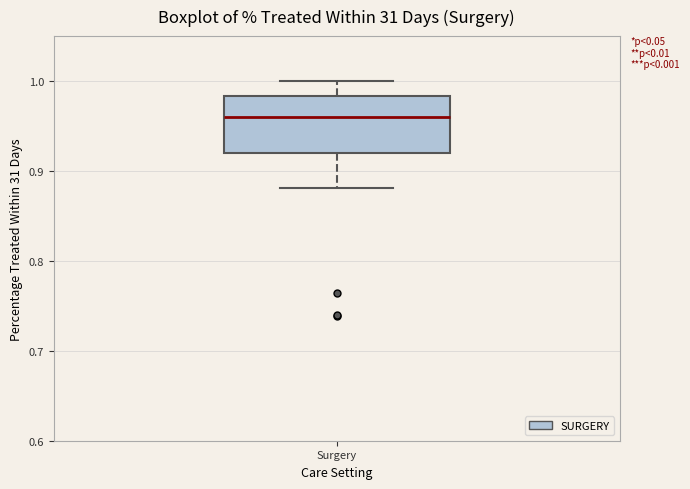

Transcribe this box plot: give where the median line is, the range the box spans, and where the two whiskers end, as read against the y-axis. The values are not printed on the chart, so give them approximately, as read against the axis.

median 0.96, box 0.92 to 0.98, whiskers 0.88 to 1.00